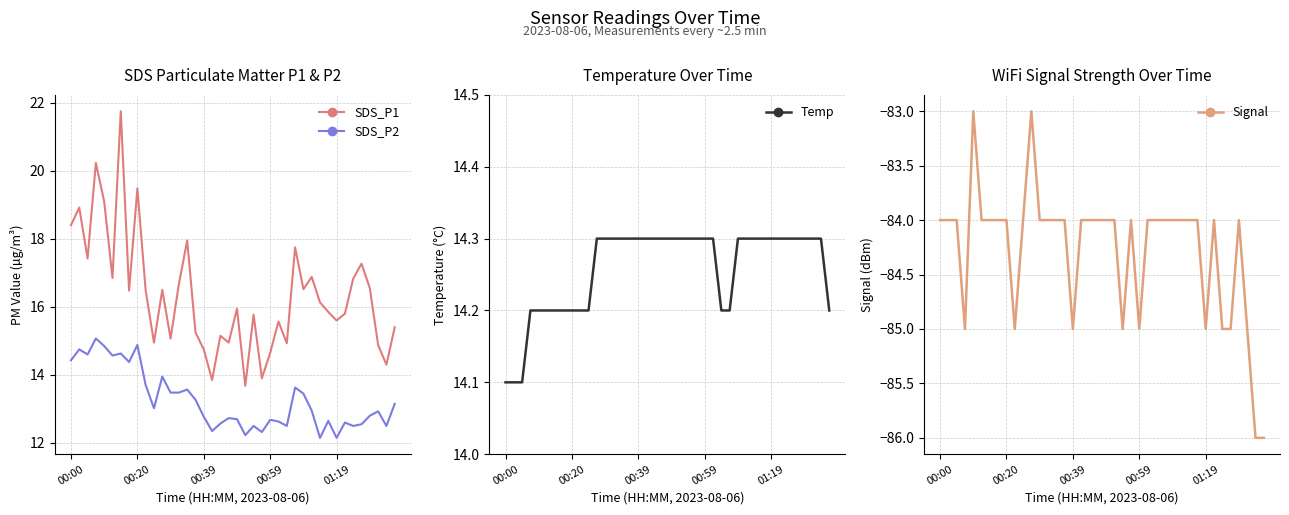

Rank the series at 39 from highest to lowest value.

SDS_P1, Temp, SDS_P2, Signal